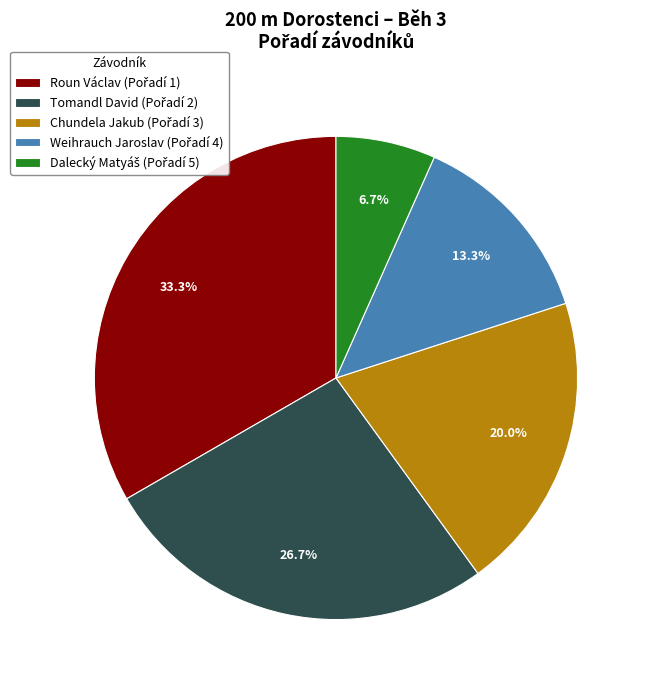

Is there a majority slice in this chart?

No